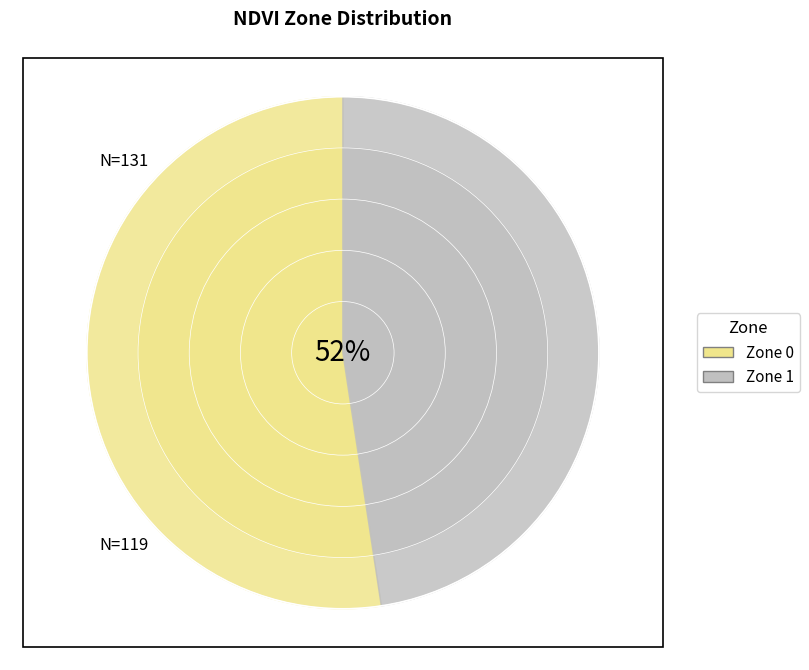

How many segments does this pie chart have?

2